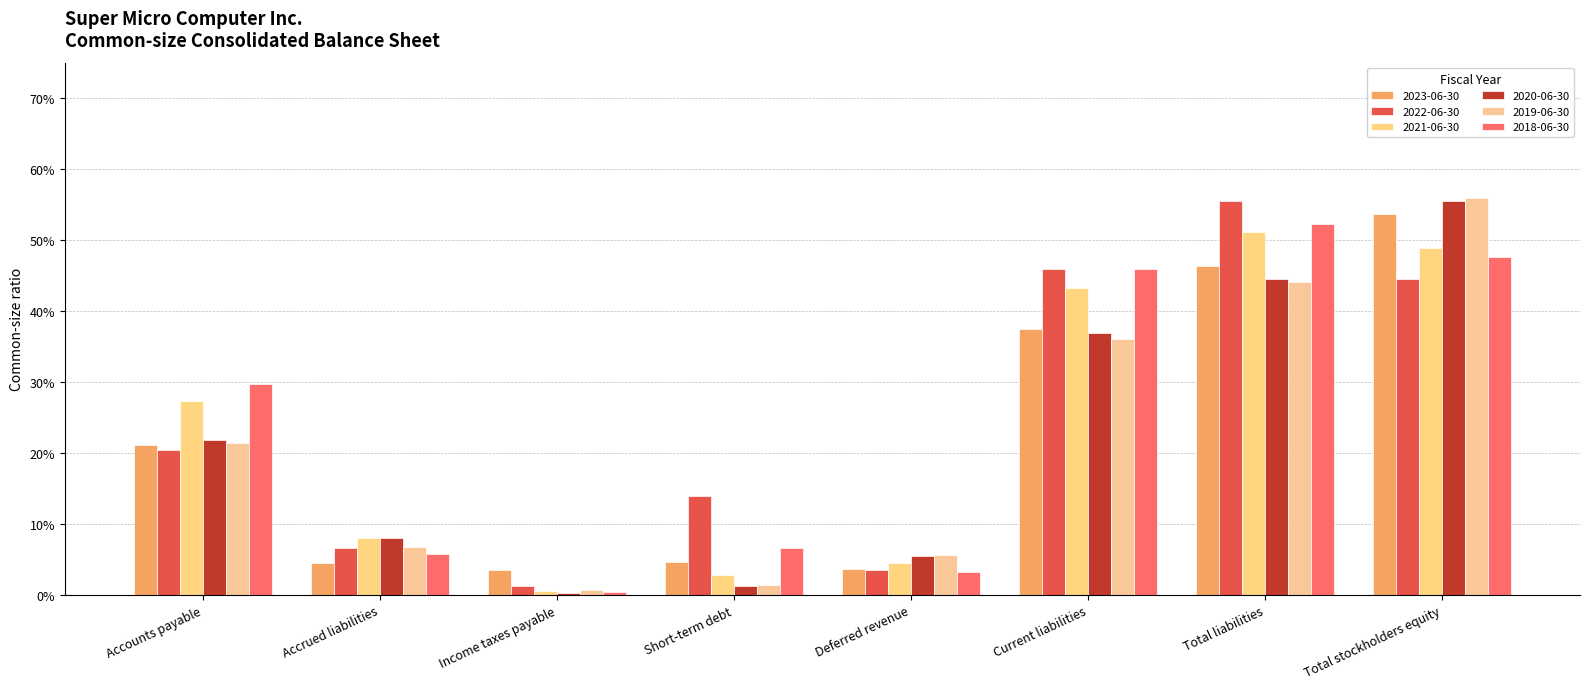

Are the bars horizontal?

No